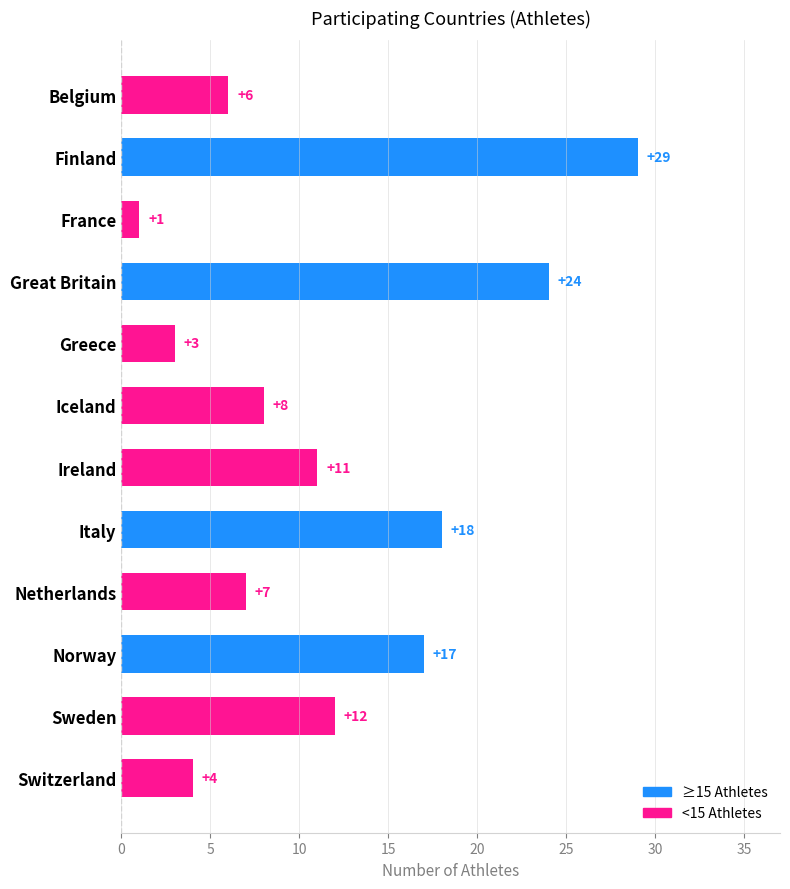

Where is the data nearest to the value 15?

Norway